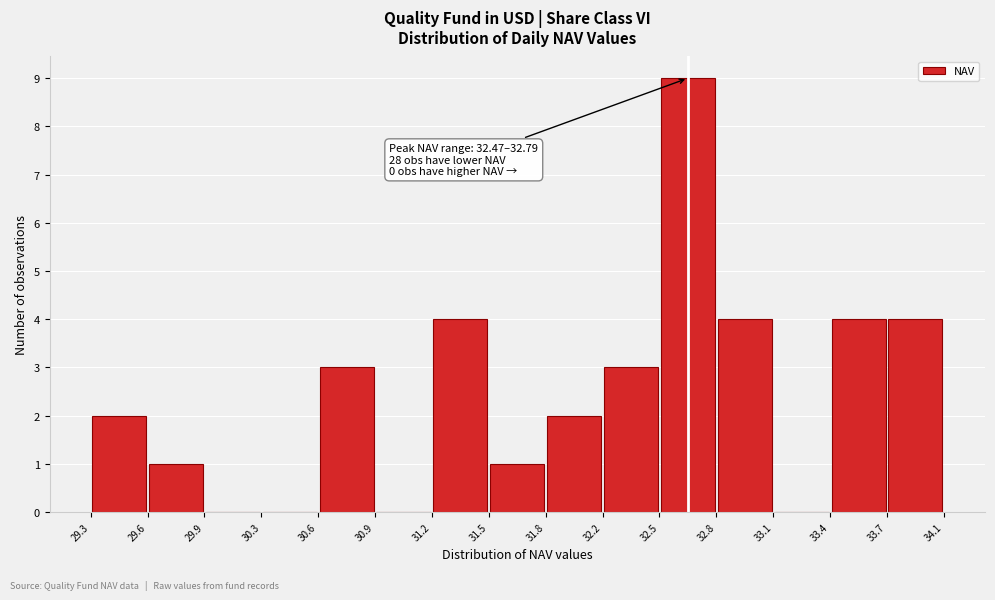

Which range on the x-axis has the tallest bar?

32.5 to 32.8